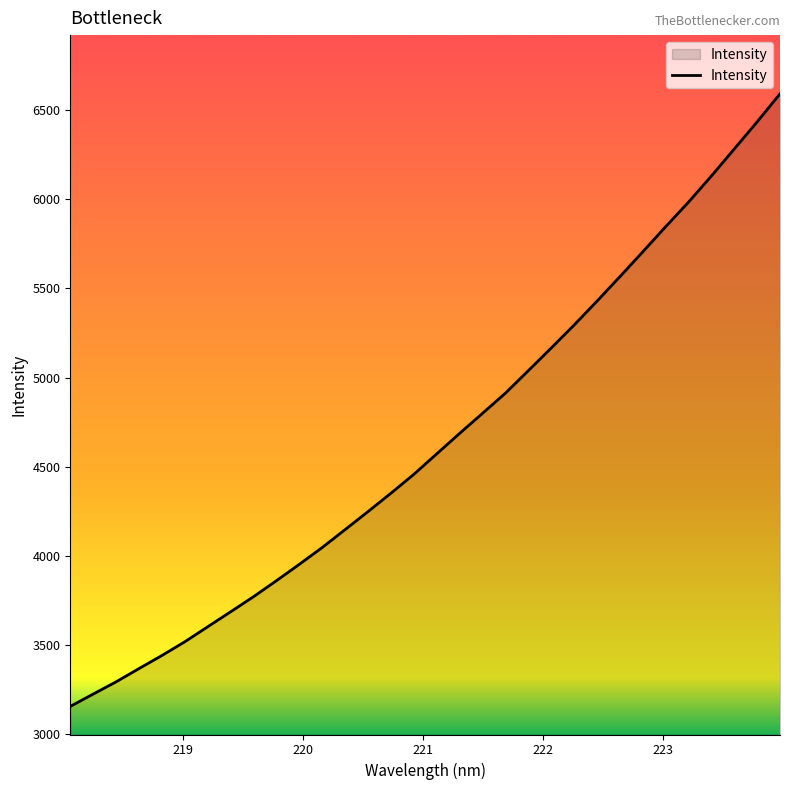

What is the difference between the maximum and minimum values?

3437.8